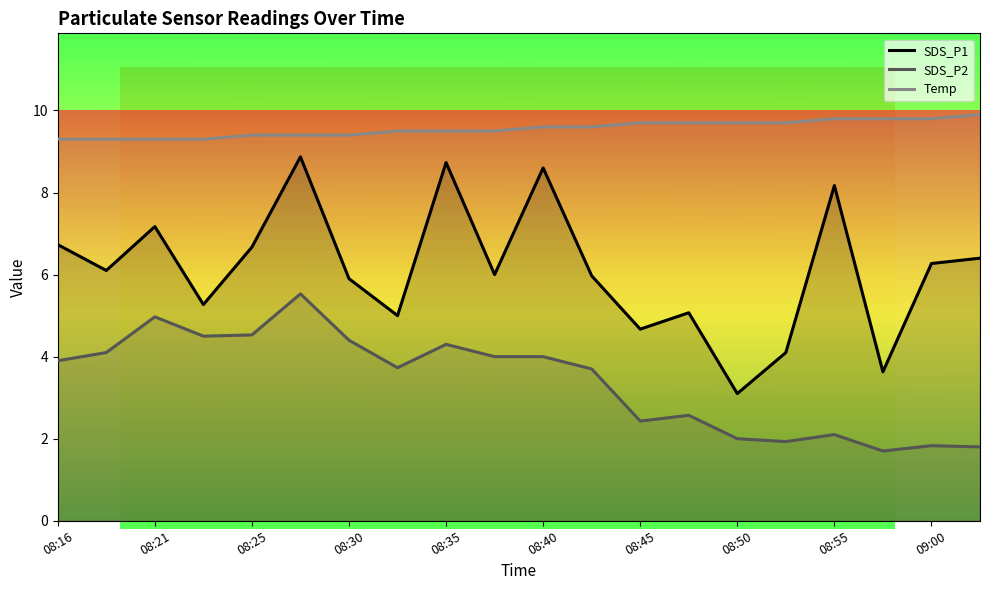

Reading right to left, transcribe all the data shown in this chart.

SDS_P1: 6.4	6.3	3.6	8.2	4.1	3.1	5.1	4.7	6.0	8.6	6.0	8.7	5.0	5.9	8.9	6.7	5.3	7.2	6.1	6.7
SDS_P2: 1.8	1.8	1.7	2.1	1.9	2.0	2.6	2.4	3.7	4.0	4.0	4.3	3.7	4.4	5.5	4.5	4.5	5.0	4.1	3.9
Temp: 9.9	9.8	9.8	9.8	9.7	9.7	9.7	9.7	9.6	9.6	9.5	9.5	9.5	9.4	9.4	9.4	9.3	9.3	9.3	9.3